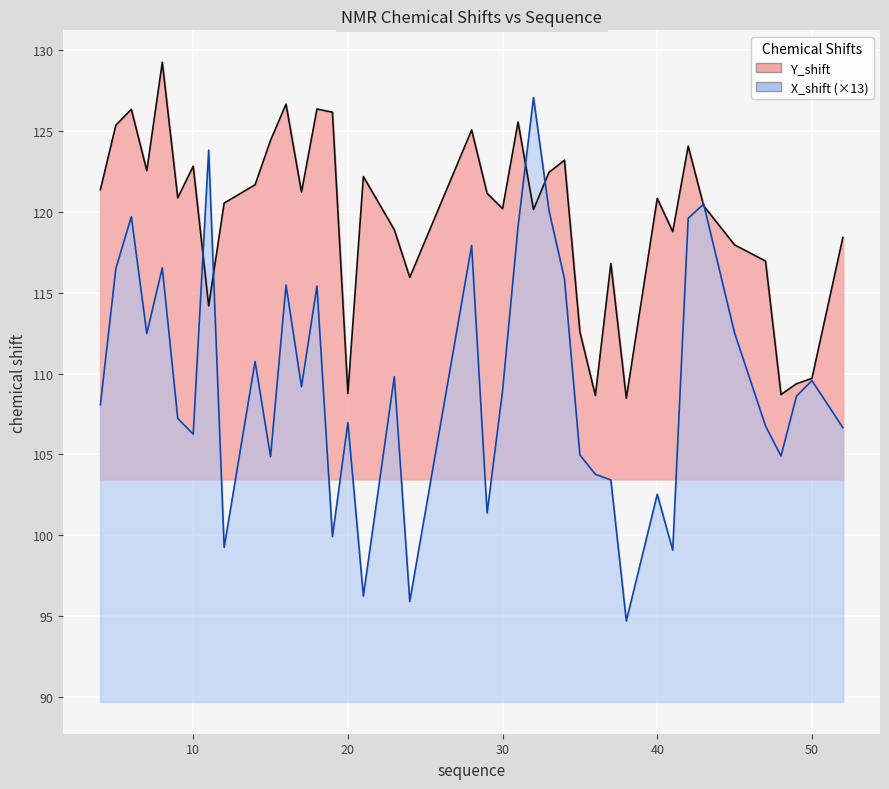

Is it true that X_shift equals 178.6 at 9?

False